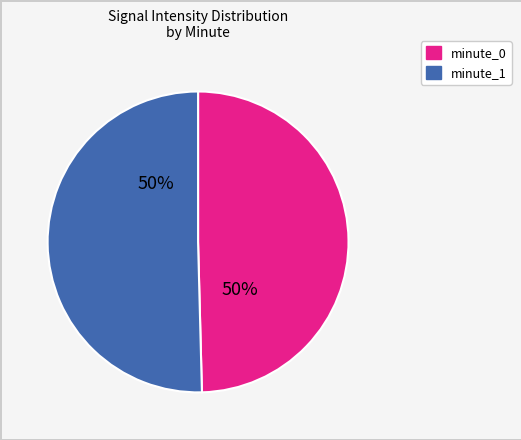

What percentage is the minute_1 slice, to the nearest percent?

50%